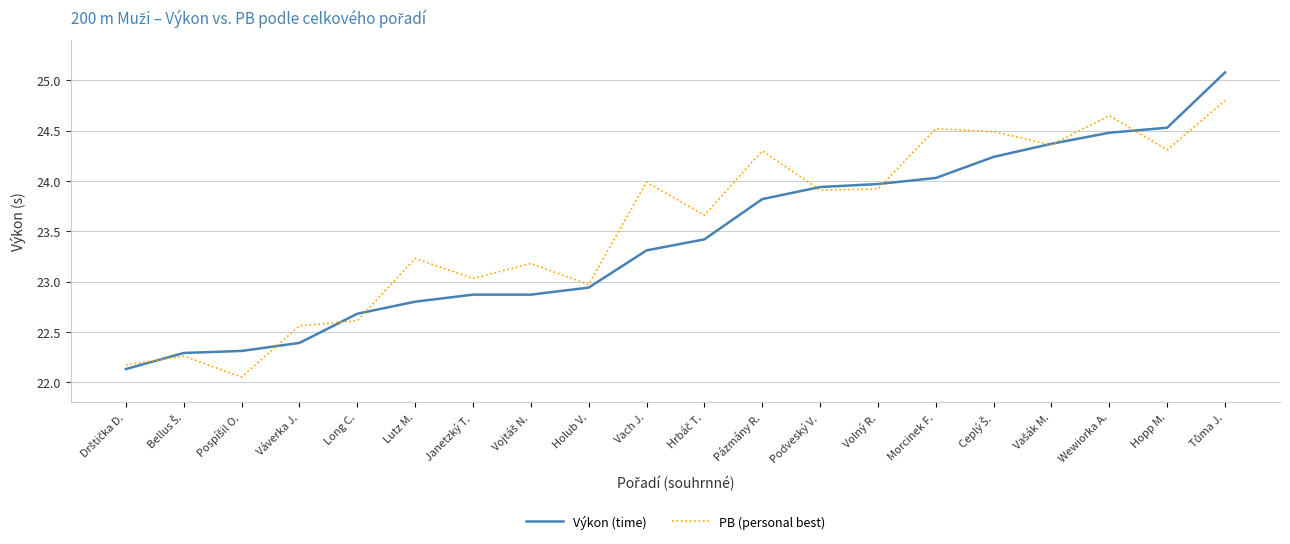

Between Lutz M. and Janetzký T., which series saw the biggest shift?

PB (personal best)